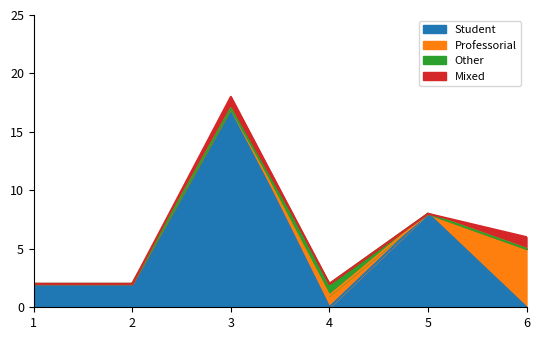

At which category is the sum across all series the highest?

3